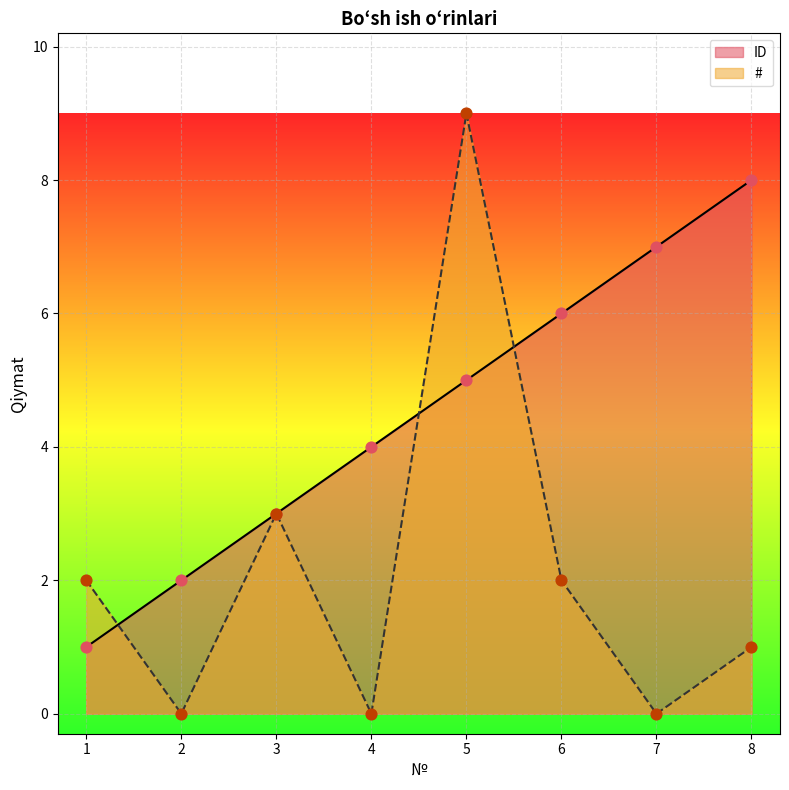

What is the total value across all series at 5?

14